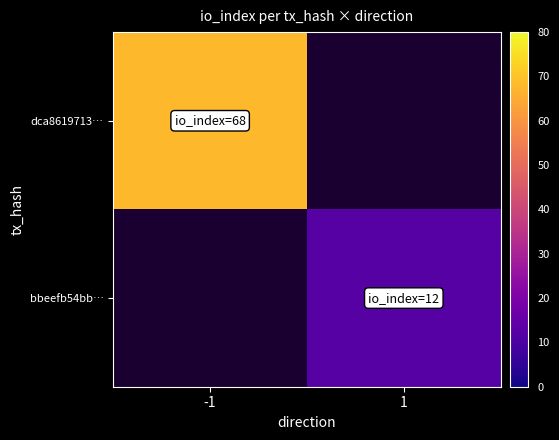

The value of bbeefb54bb… at 1 is 12.0. True or false?

True